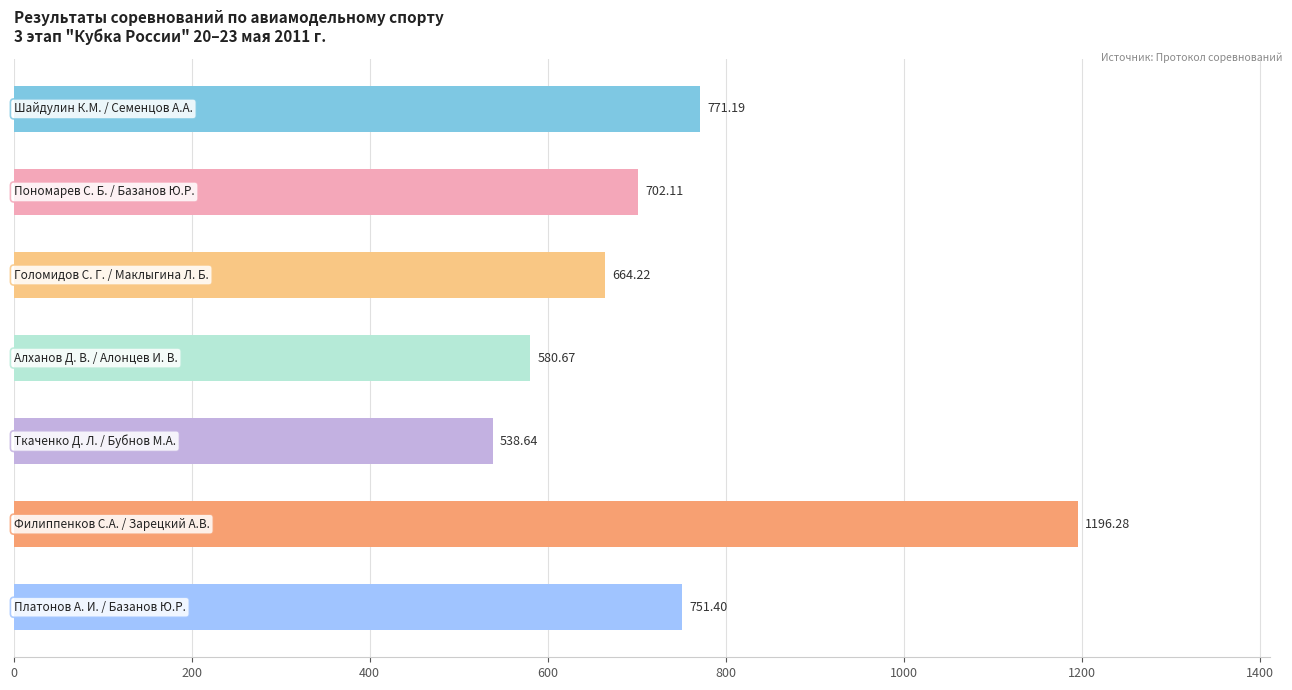

What is the average value?

743.5